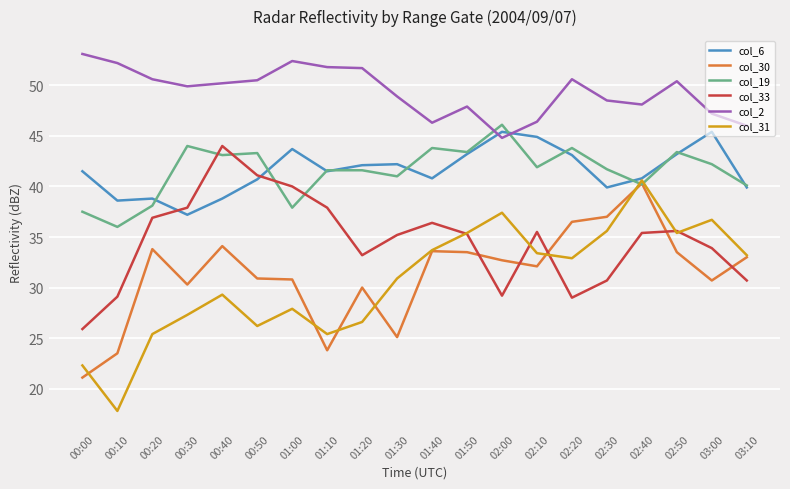

What is the spread (max minus min) of values at 00:20?

25.2